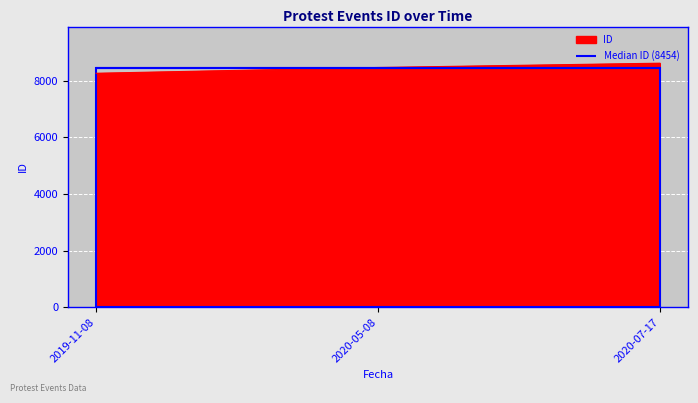

Which category has the lowest value across all series?

2019-11-08